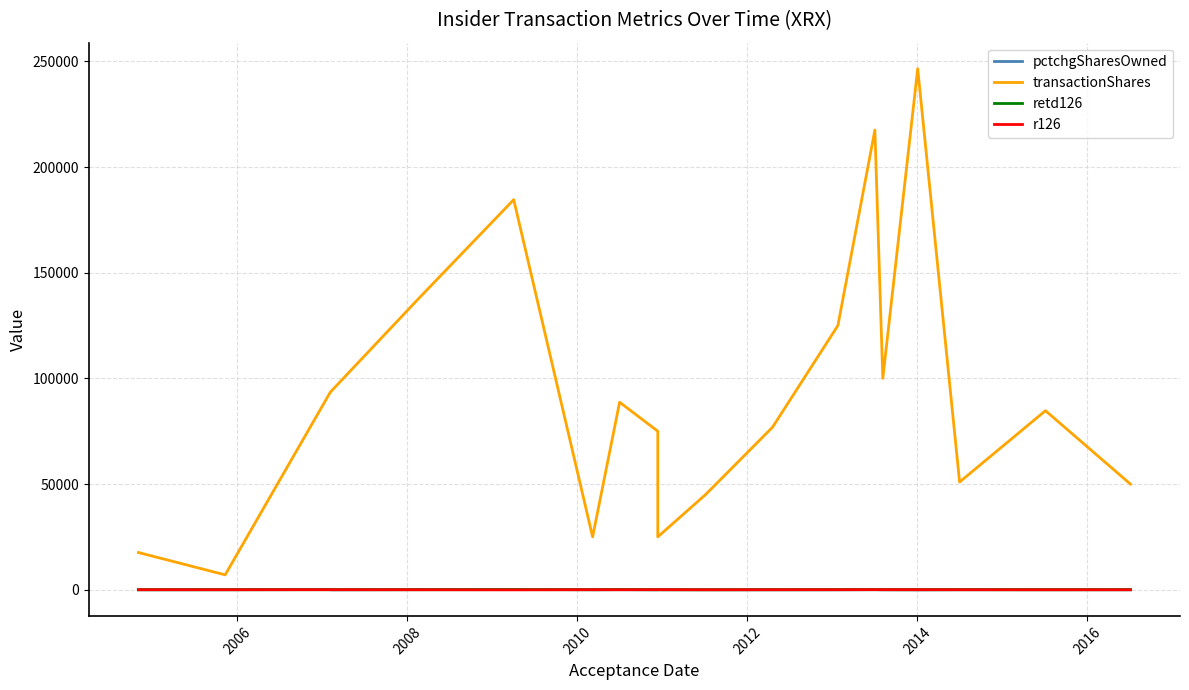

What are all the series names shown in the legend?

pctchgSharesOwned, transactionShares, retd126, r126